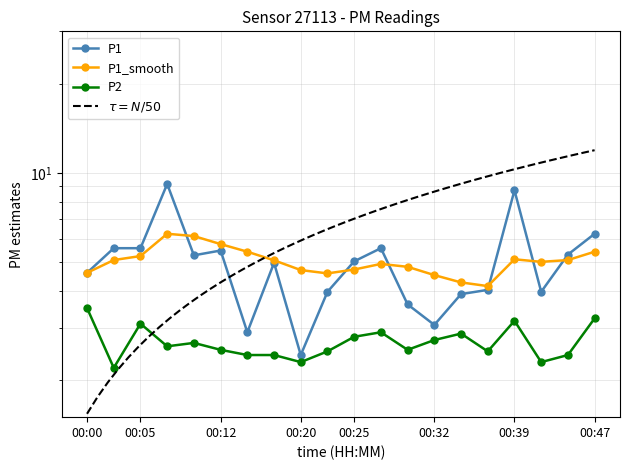

At which category is the sum across all series the highest?

00:08